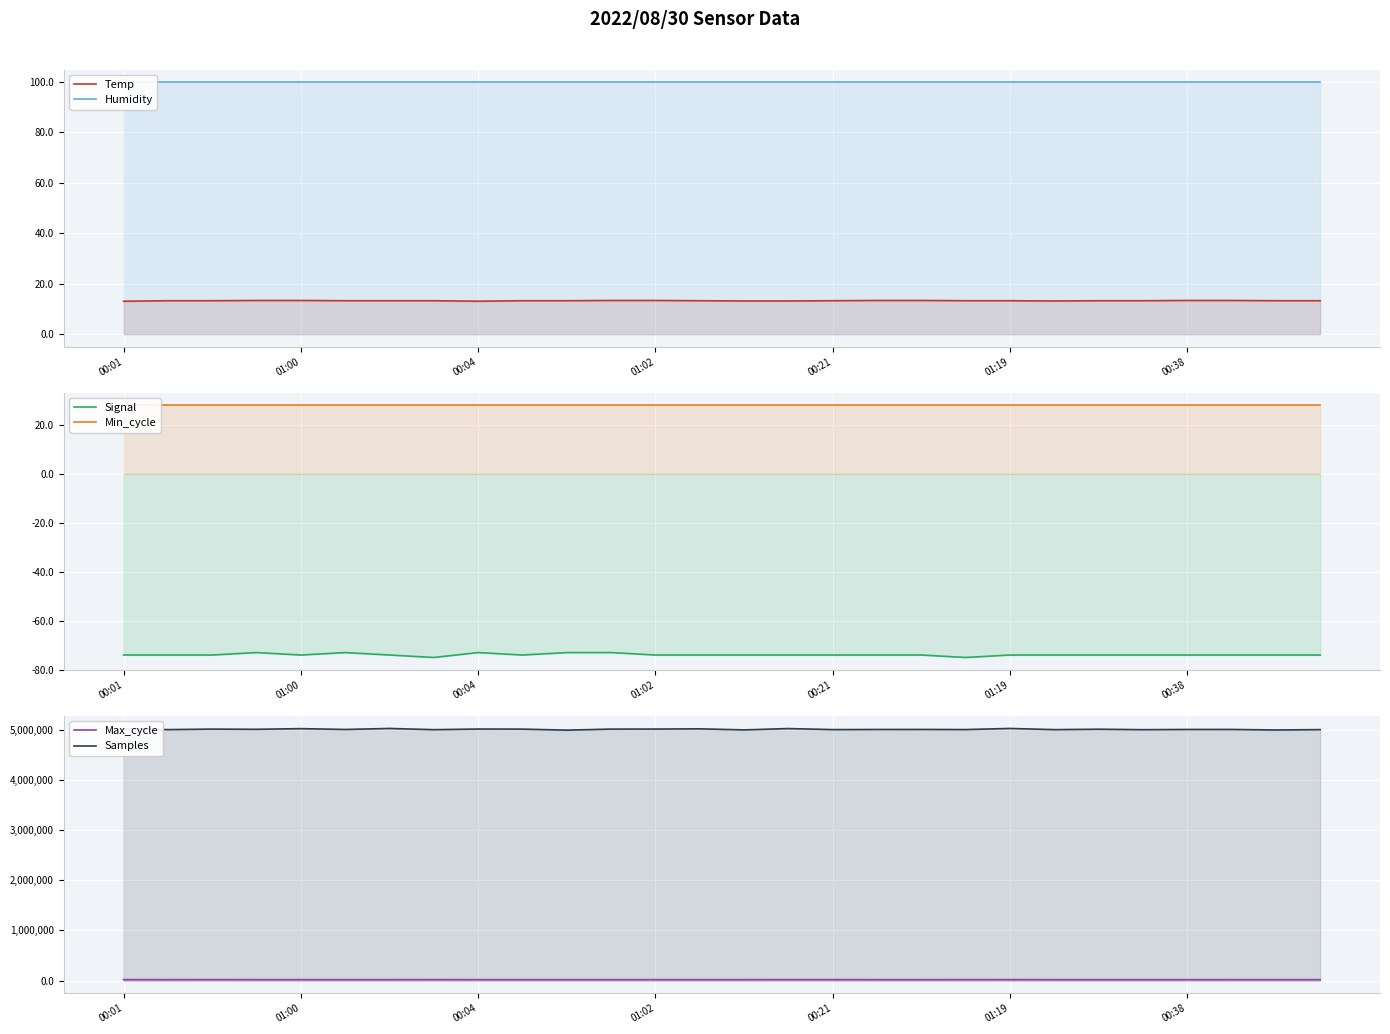

Count the Signal values in the range -74 to -73.

26